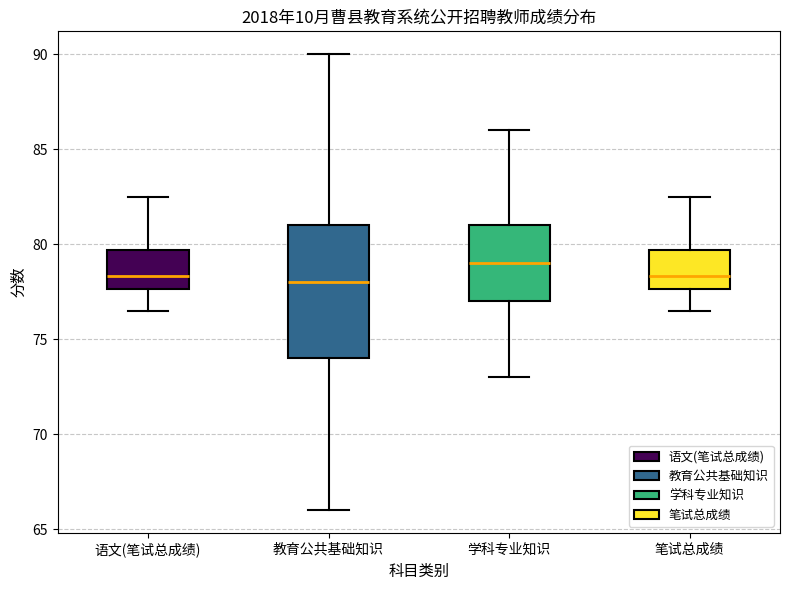

Which box is the tallest, from its lower edge to its upper edge?

教育公共基础知识